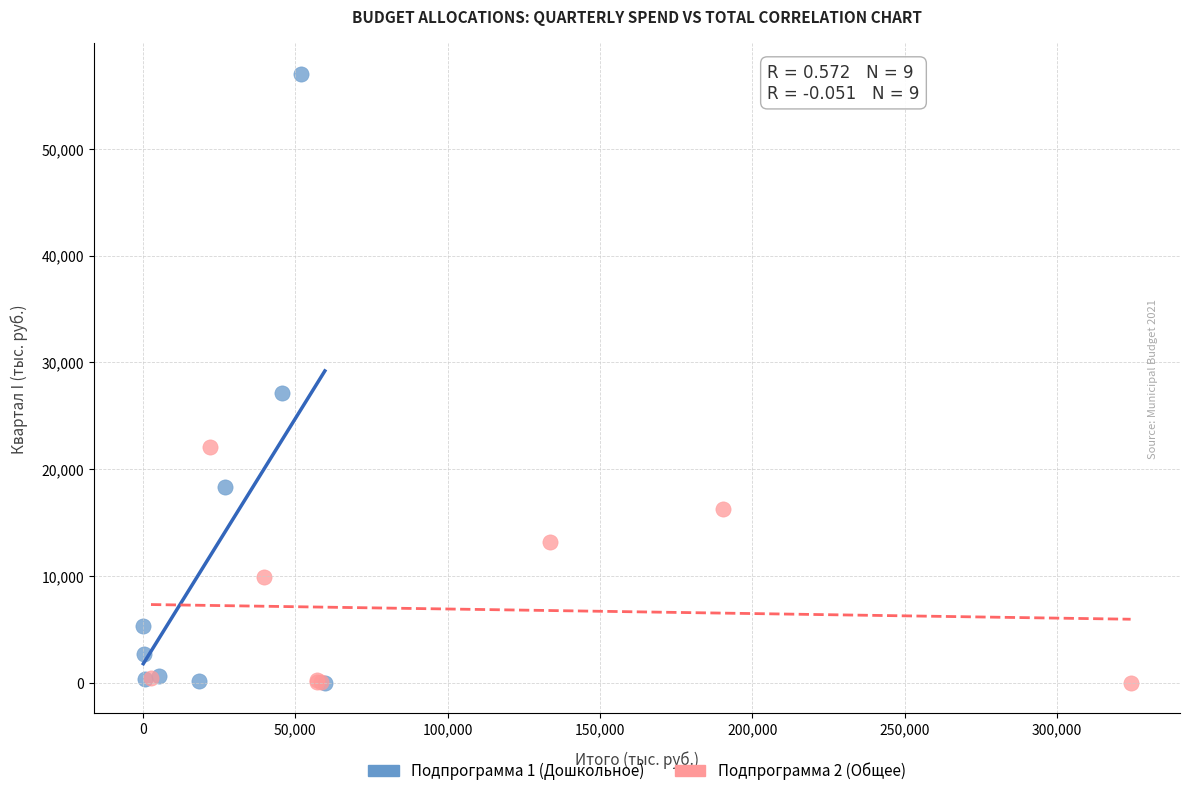

Which series has the widest spread of Y values?

Подпрограмма 1 (Дошкольное)